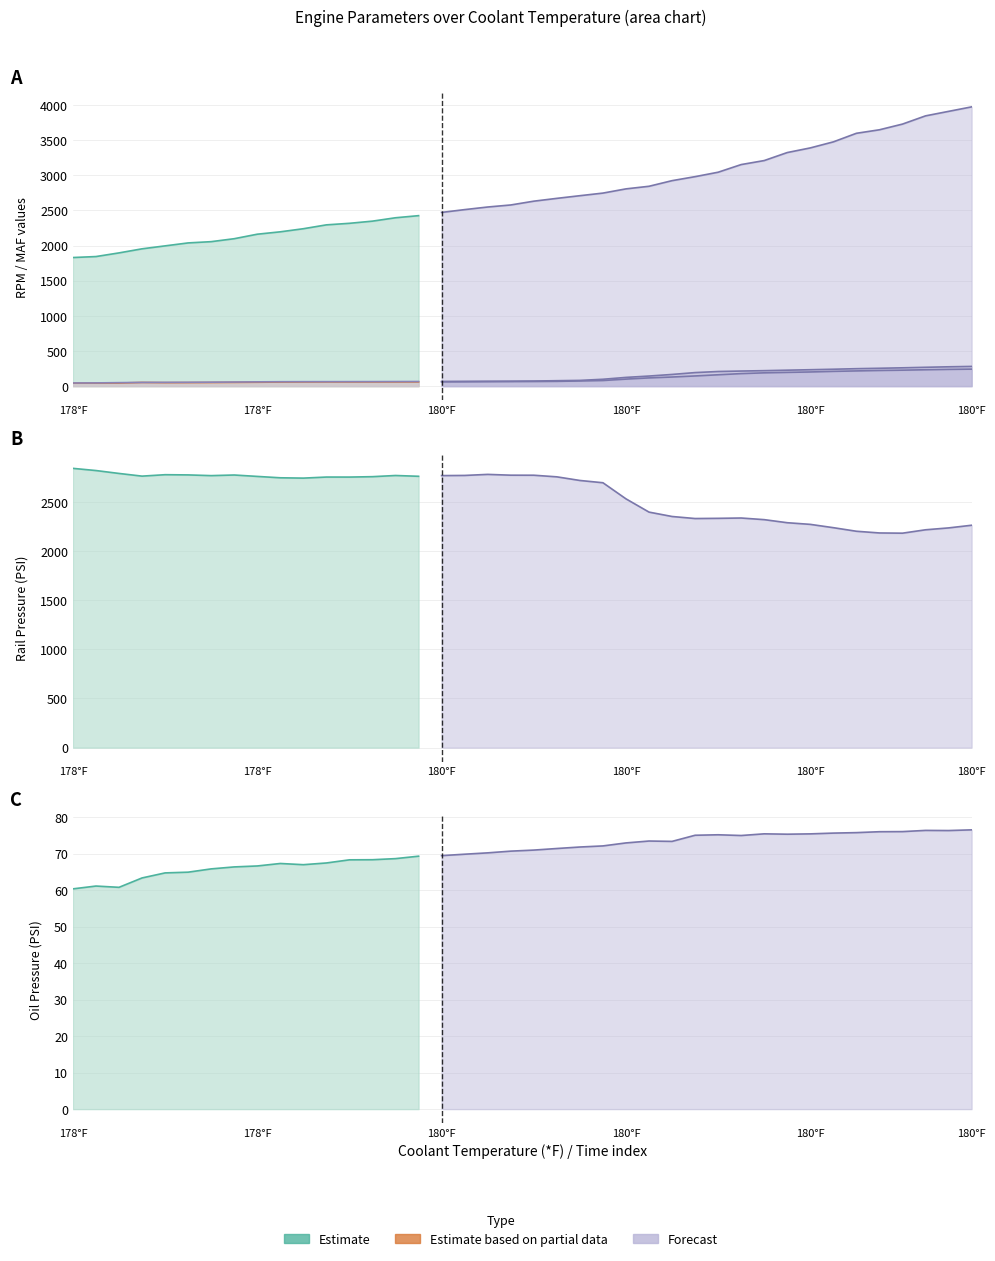

What is the sum of all RPM (rpm) values?

108822.0